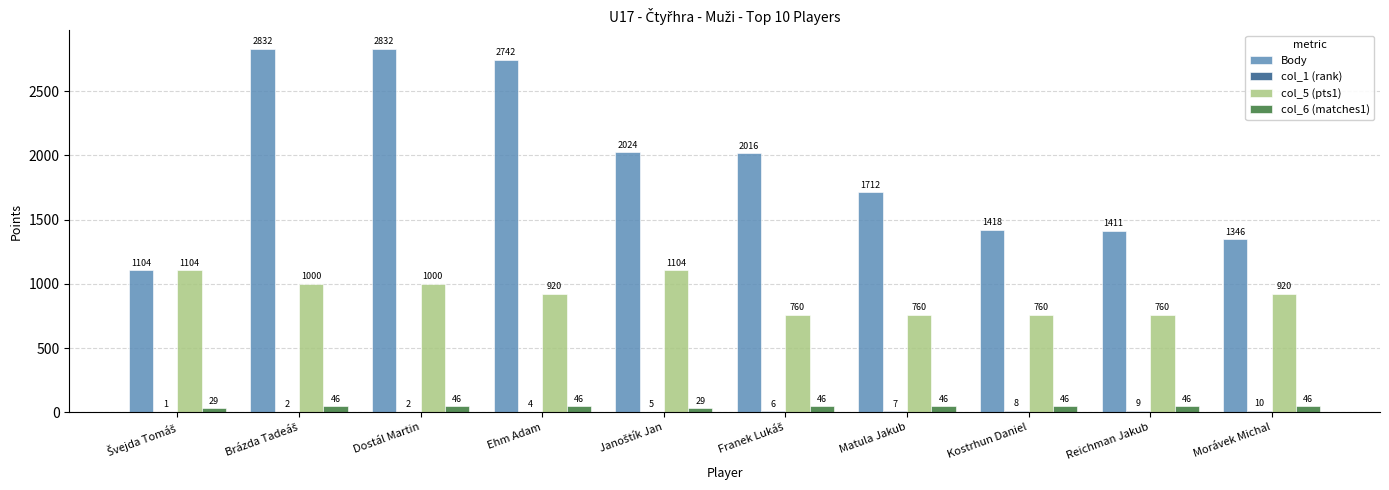

The value of Body at Kostrhun Daniel is 1418. True or false?

True